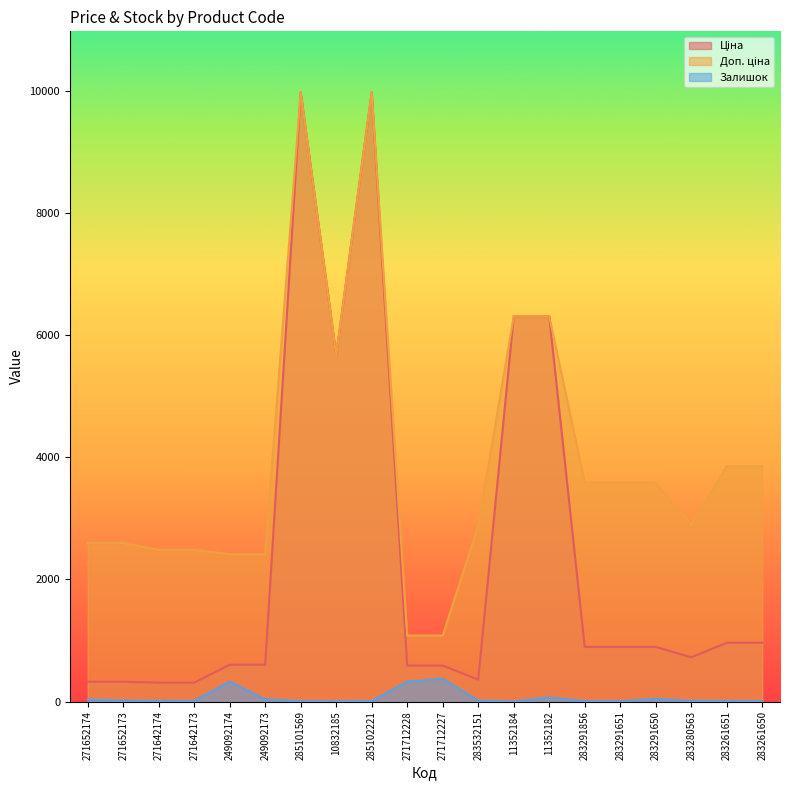

The value of Доп. ціна at 249092173 is 631.8. True or false?

False